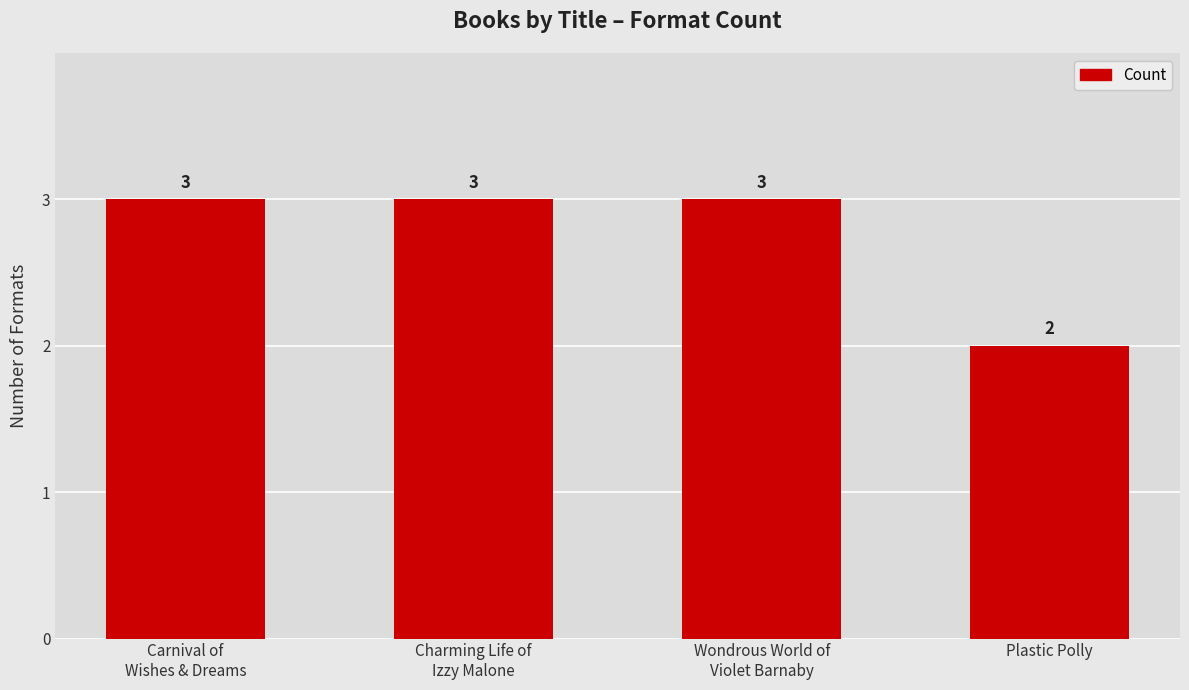

What is the label of the 2nd bar from the right?

Wondrous World of
Violet Barnaby